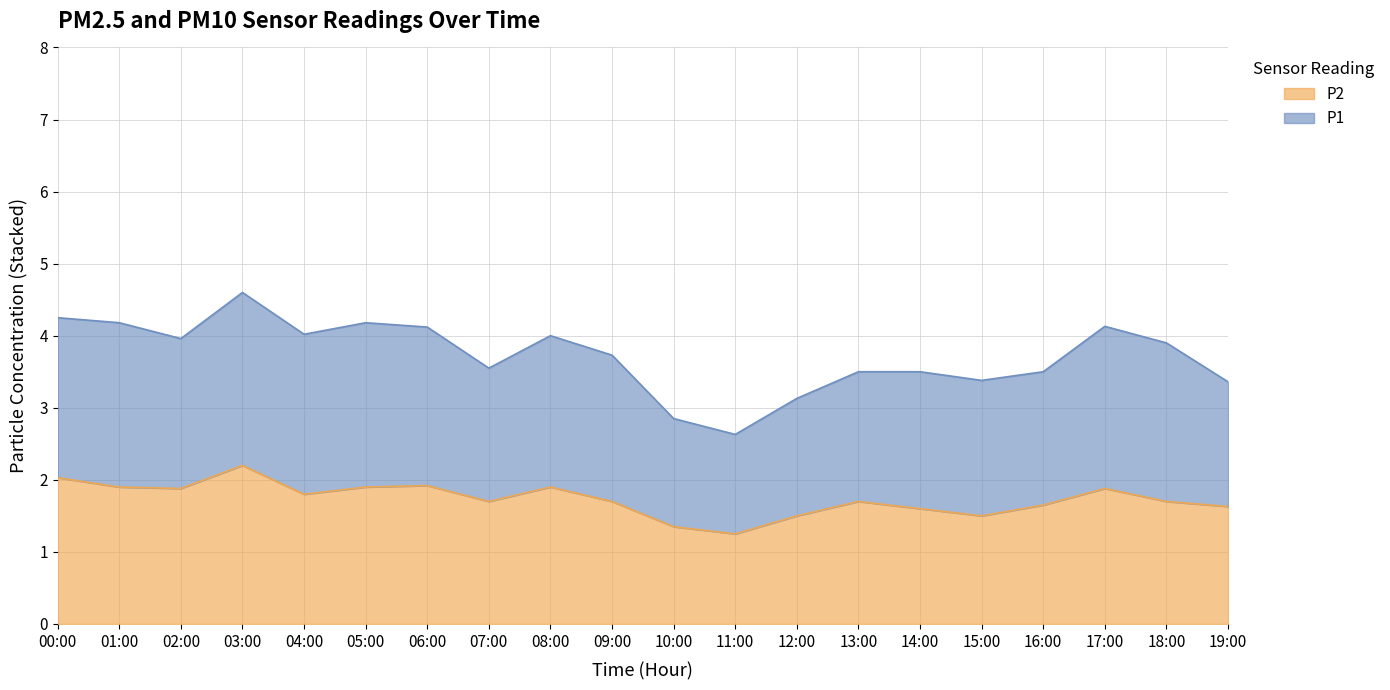

The value of P2 at 10:00 is 1.4. True or false?

True